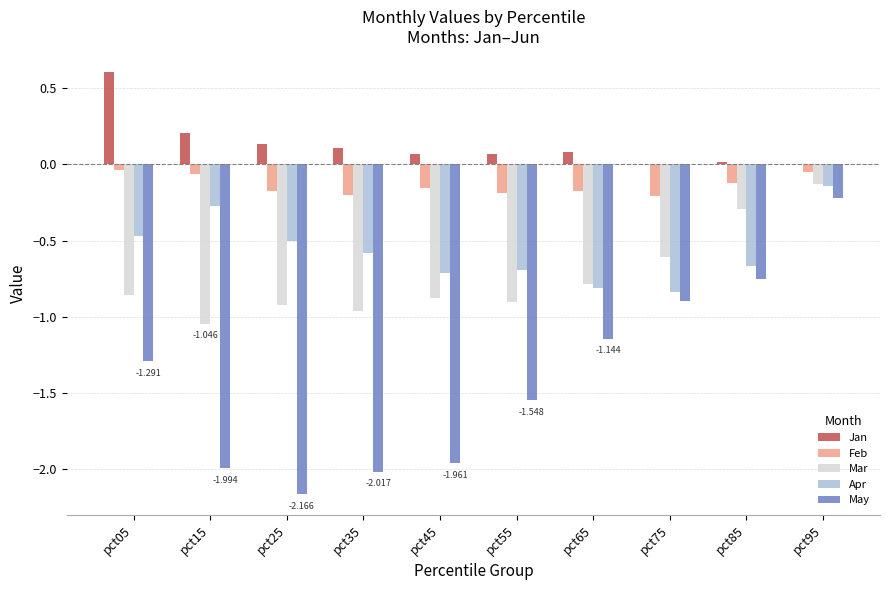

Which series has the largest total across all categories?

Jan